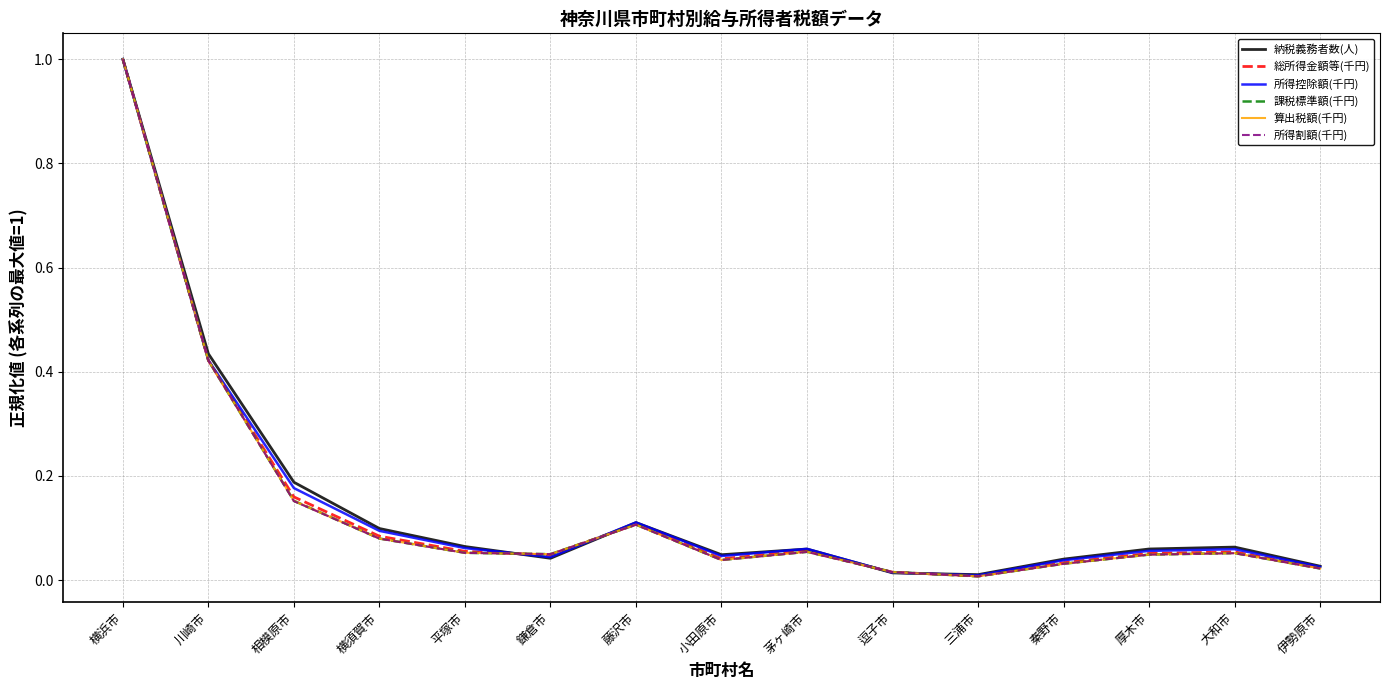

Which series changed the most between 横浜市 and 逗子市?

納税義務者数(人)